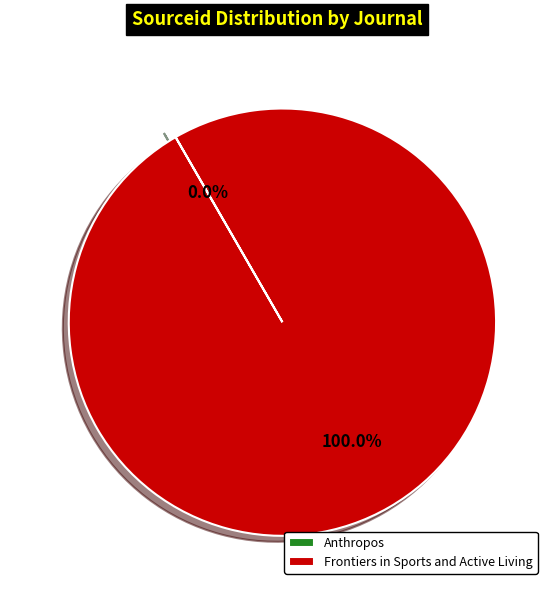

Which slice is the largest?

Frontiers in Sports and Active Living